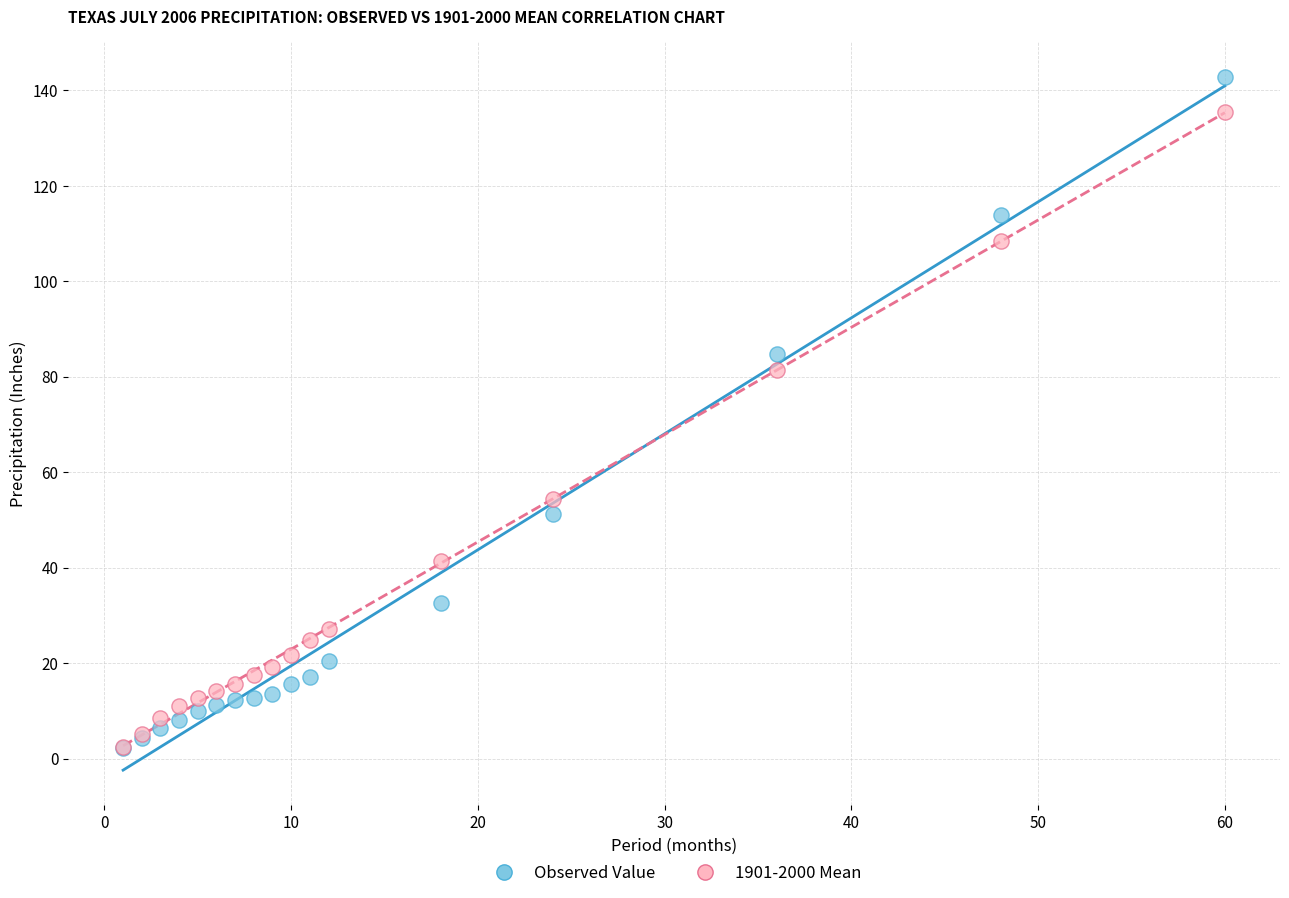

In the Observed Value series, what Y value is closest to 72?

84.8